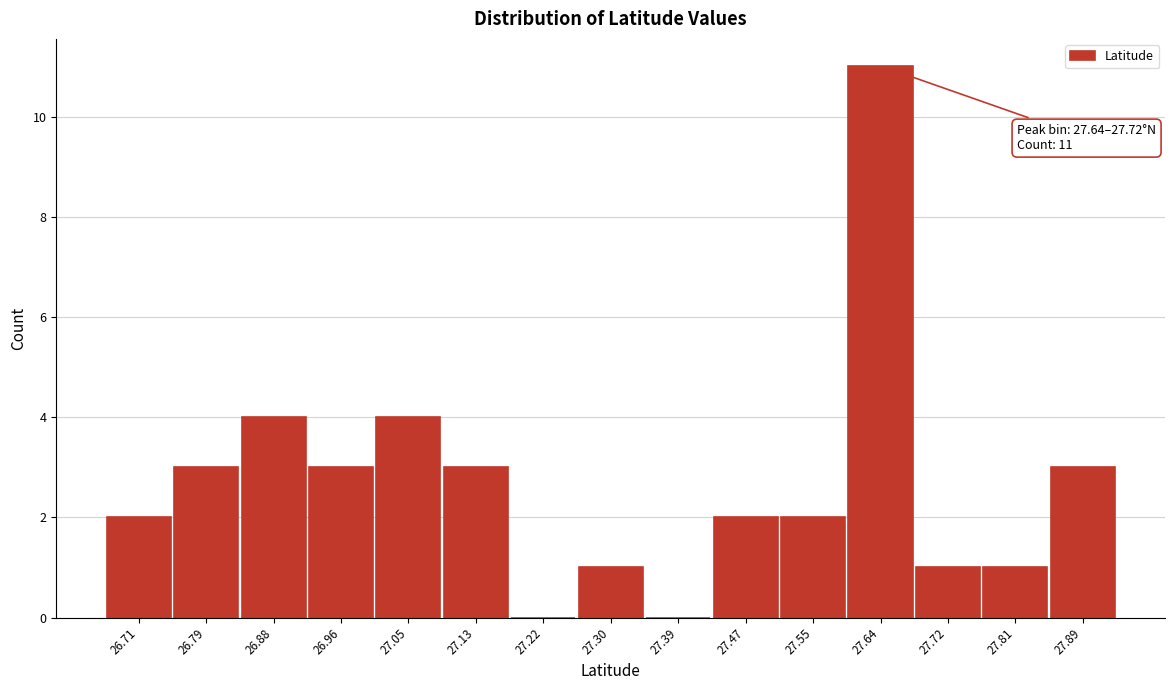

Reading left to right, list all the values displayed in this chart.

26.71=2	26.79=3	26.88=4	26.96=3	27.05=4	27.13=3	27.22=0	27.30=1	27.39=0	27.47=2	27.55=2	27.64=11	27.72=1	27.81=1	27.89=3